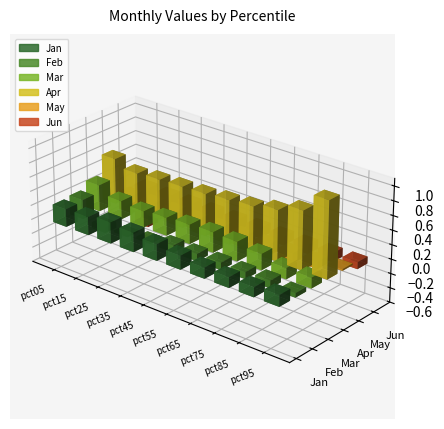

List the series in order of their peak value, lowest first.

Jun, May, Feb, Jan, Mar, Apr